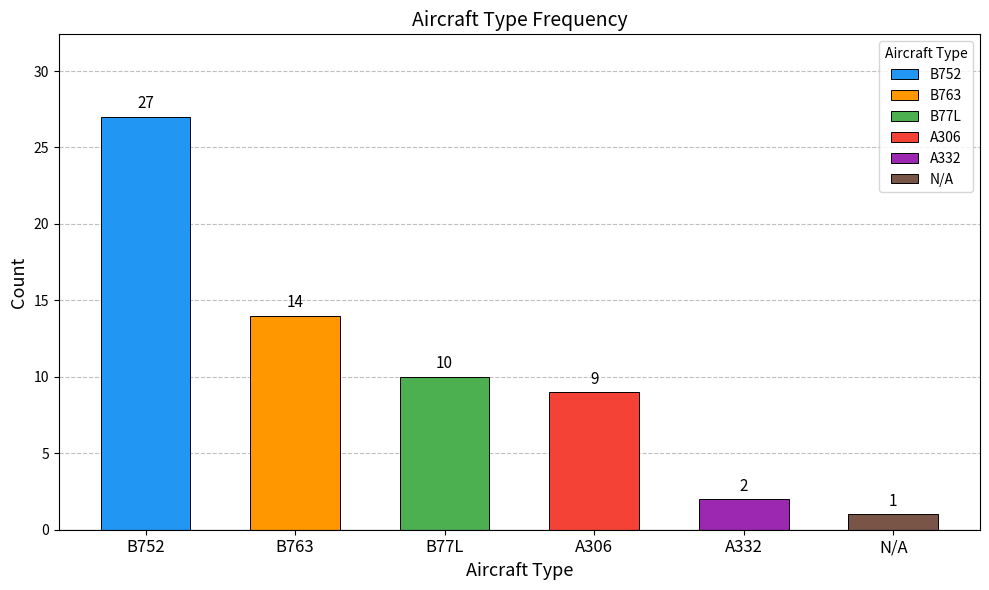

What position from the left is N/A?

6